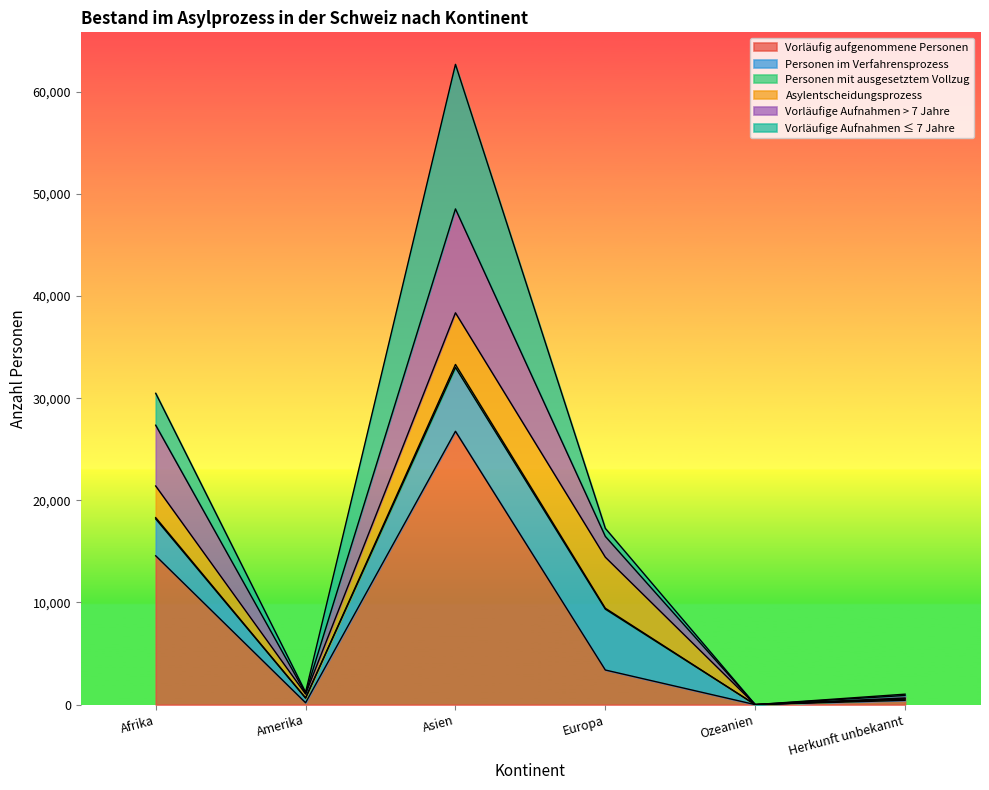

Where does the Personen mit ausgesetztem Vollzug series first go above 17258?

Afrika